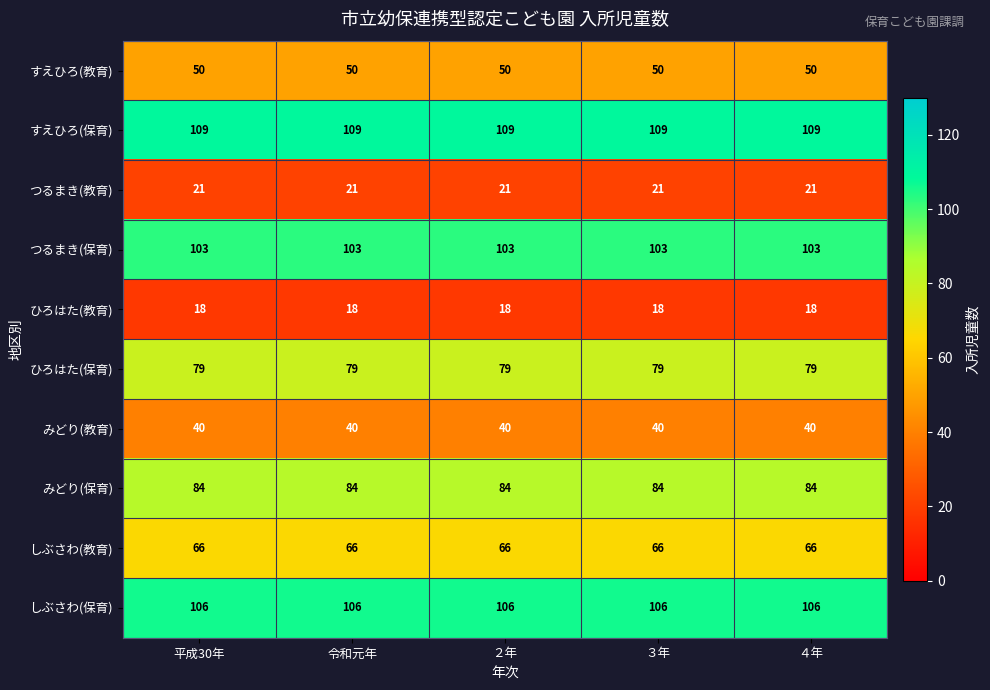

Rank the series at ４年 from lowest to highest value.

ひろはた(教育), つるまき(教育), みどり(教育), すえひろ(教育), しぶさわ(教育), ひろはた(保育), みどり(保育), つるまき(保育), しぶさわ(保育), すえひろ(保育)